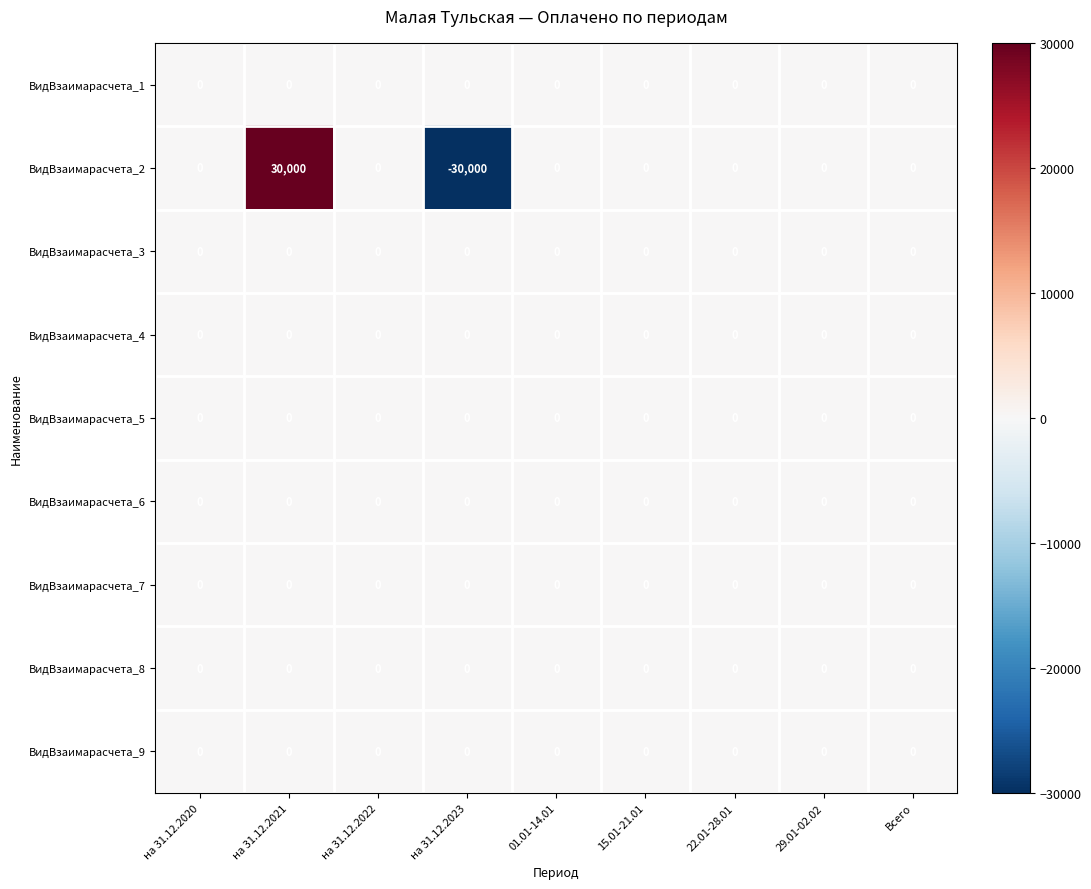

Is it true that ВидВзаимарасчета_3 equals 0 at на 31.12.2021?

True